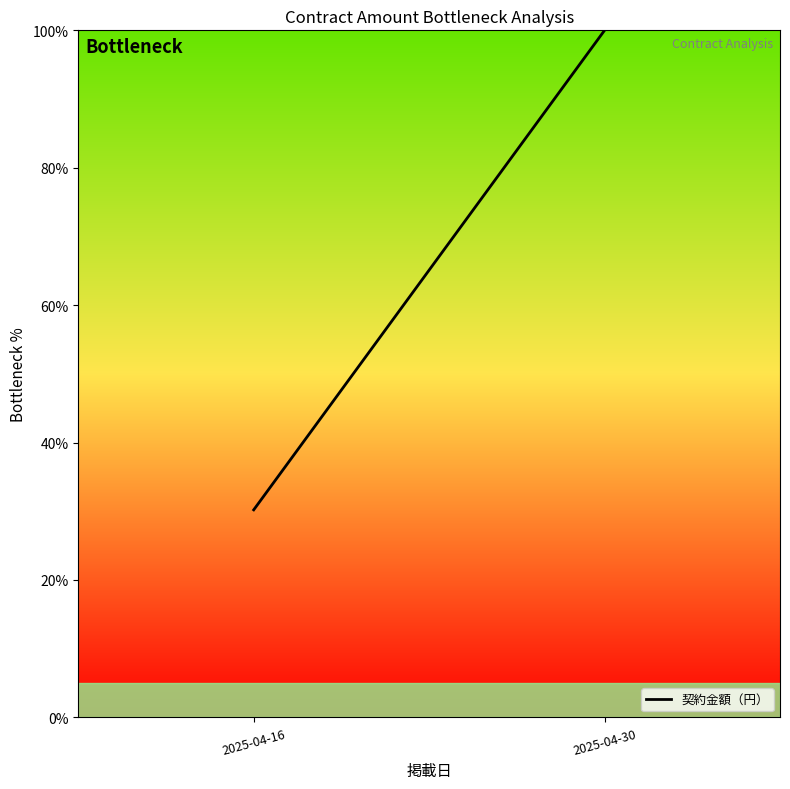

Reading left to right, extract all data points from this chart.

2025-04-16=30.2	2025-04-30=100.0